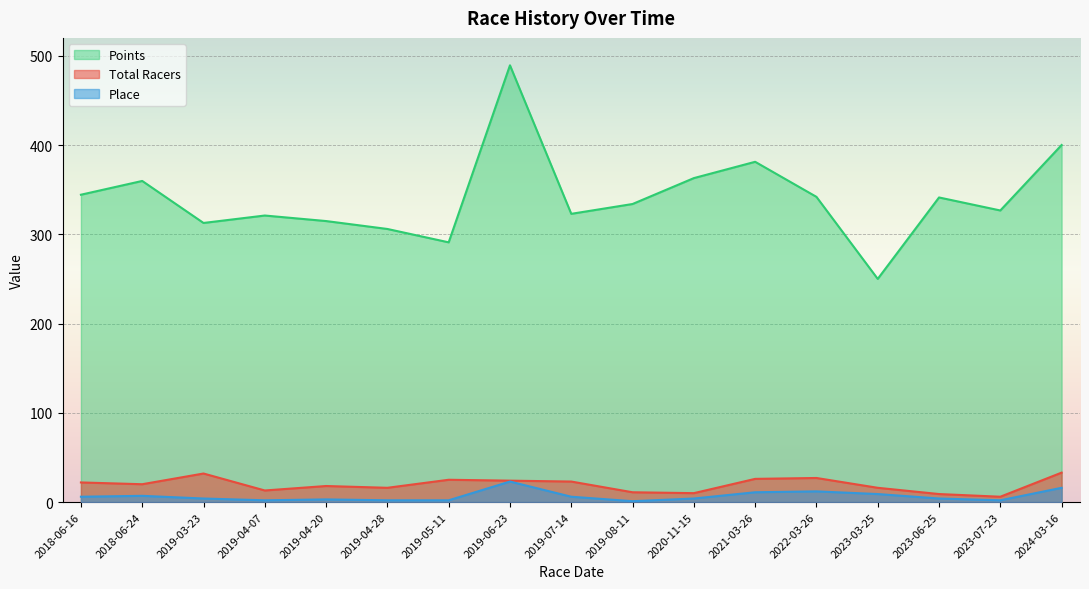

At how many categories does at least one series exceed 211?

17